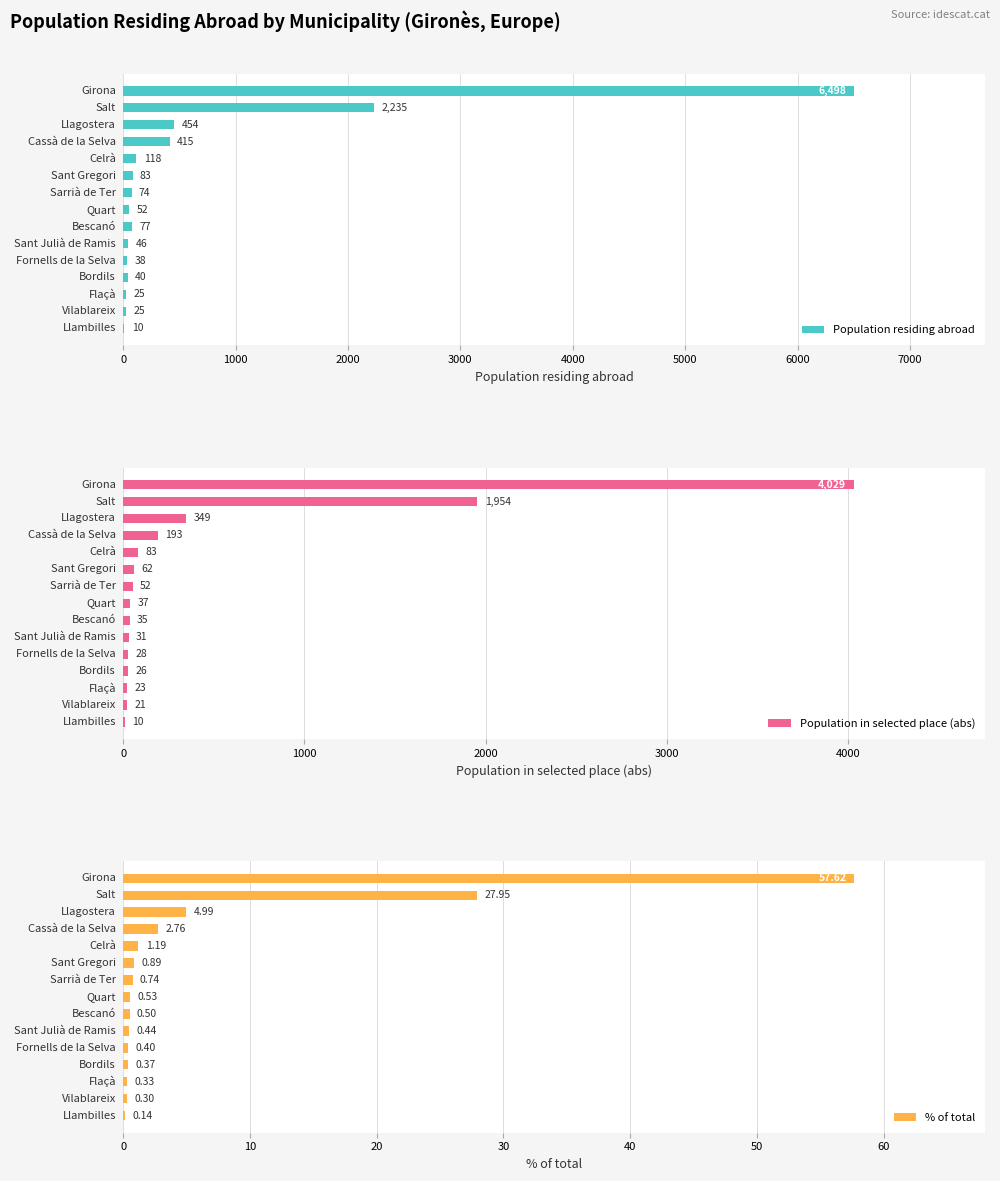

What is the sum of all Population residing abroad values?

10190